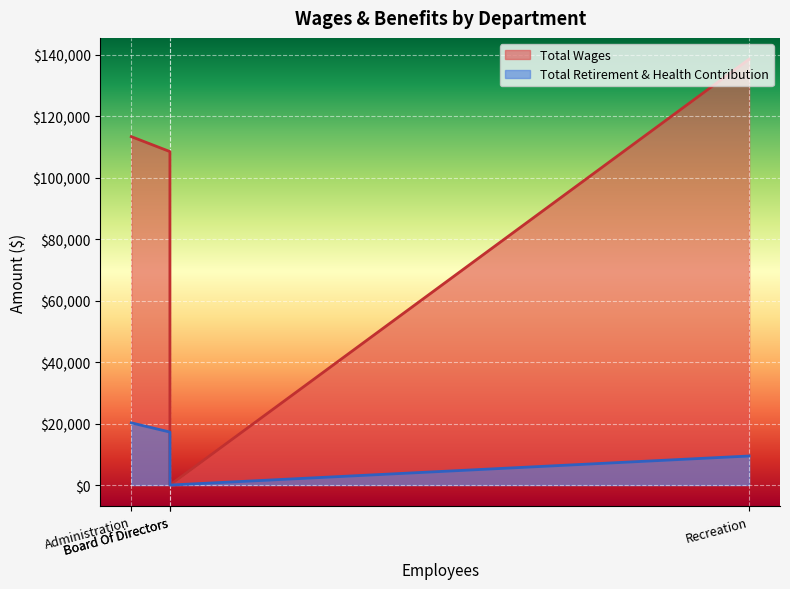

What is the spread (max minus min) of values at Maintenance?

91298